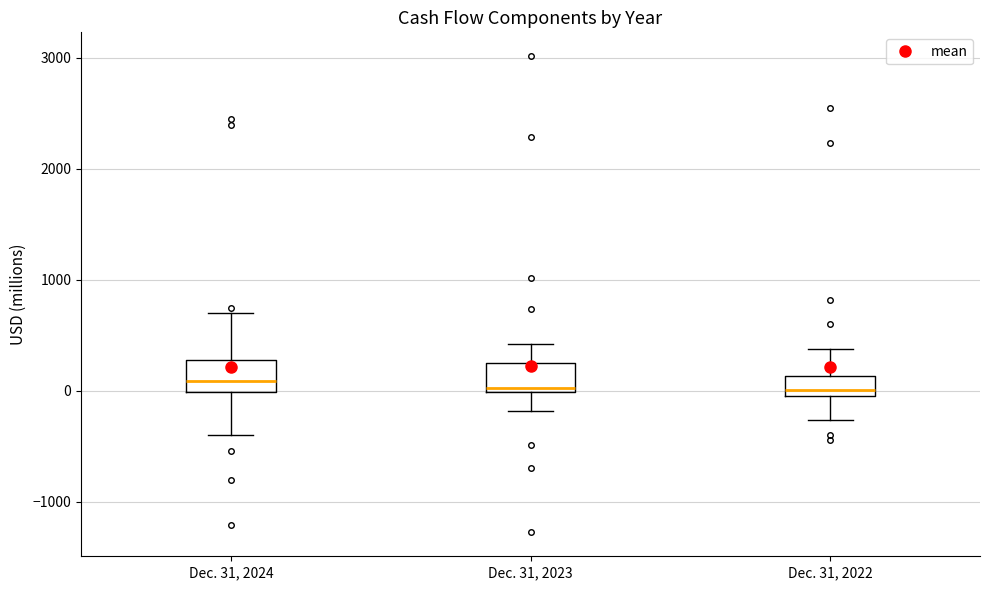

Where does the lower whisker of the box for Dec. 31, 2022 end on the y-axis? The values are not printed on the chart, so give them approximately, as read against the axis.

-300